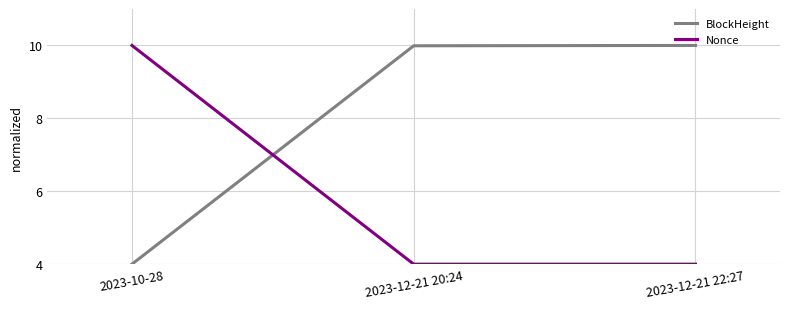

The Nonce series shows 4.0 at 2023-12-21 20:24. True or false?

True